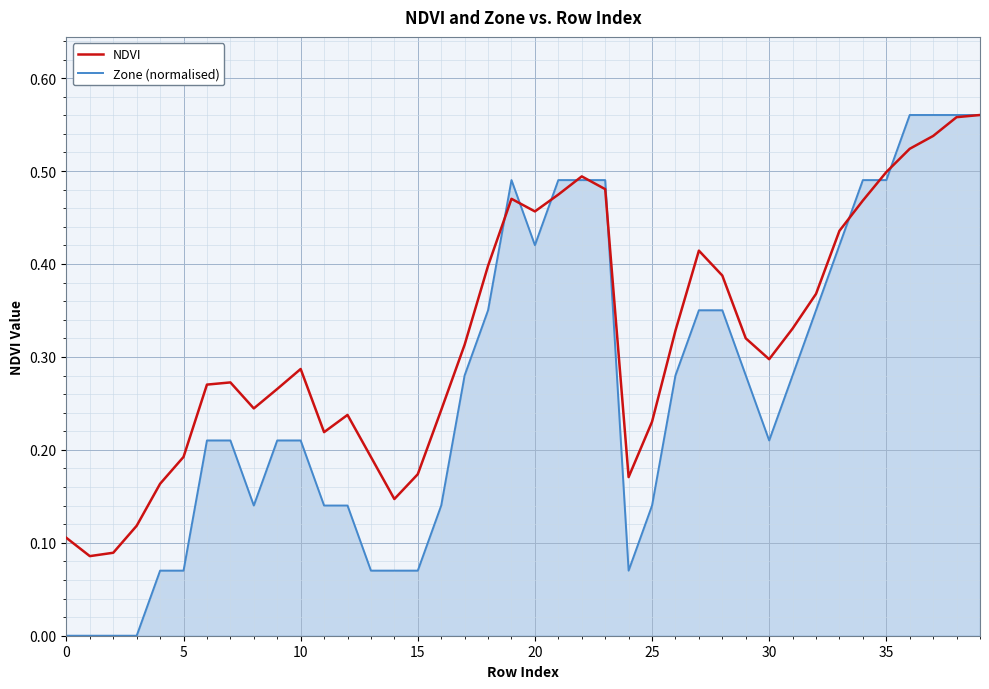

Which series has the largest total across all categories?

NDVI